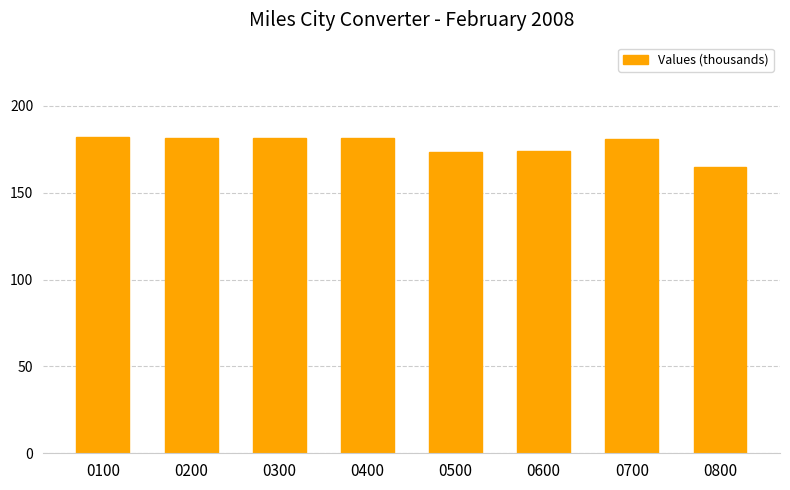

What is the value of the 7th bar from the left?

180.6